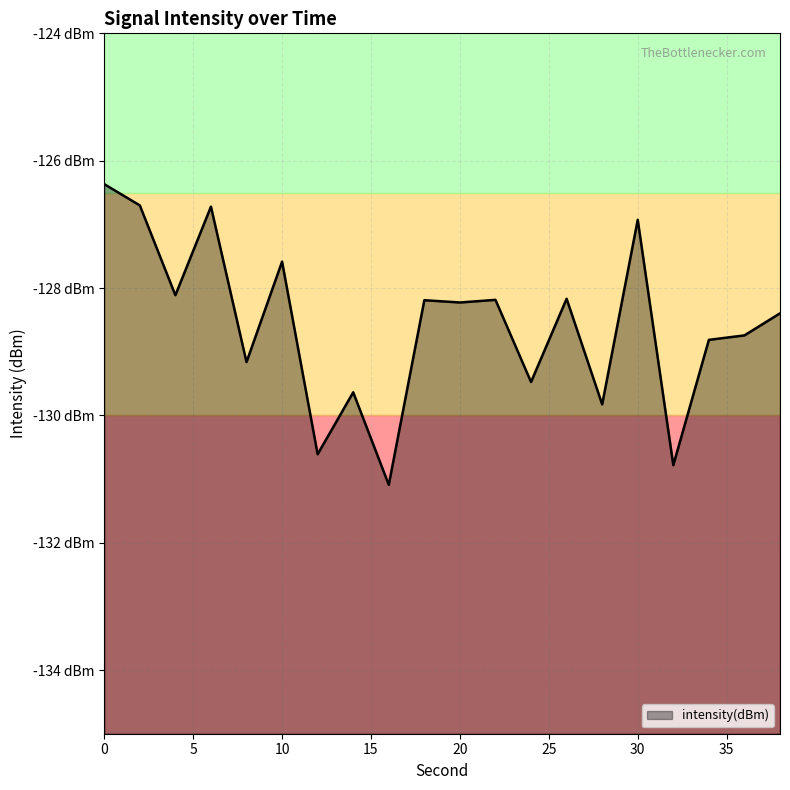

The chart shows a value of -205.9 at 30. True or false?

False